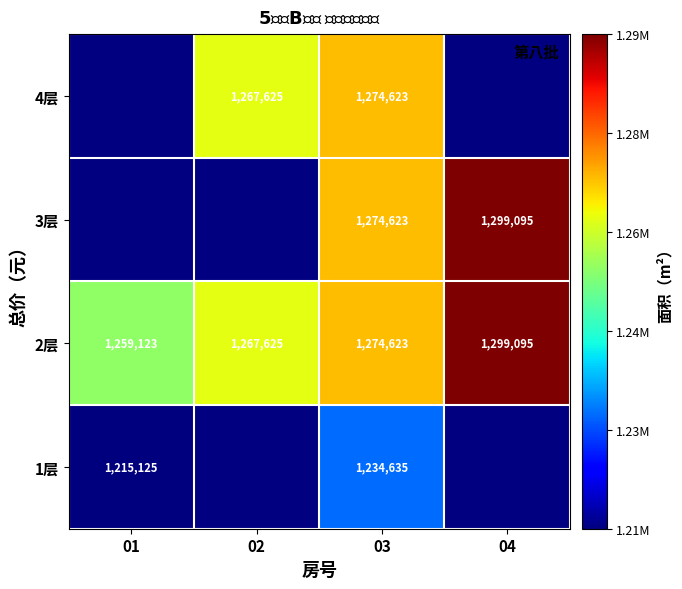

What is the maximum value for 2层?

1299095